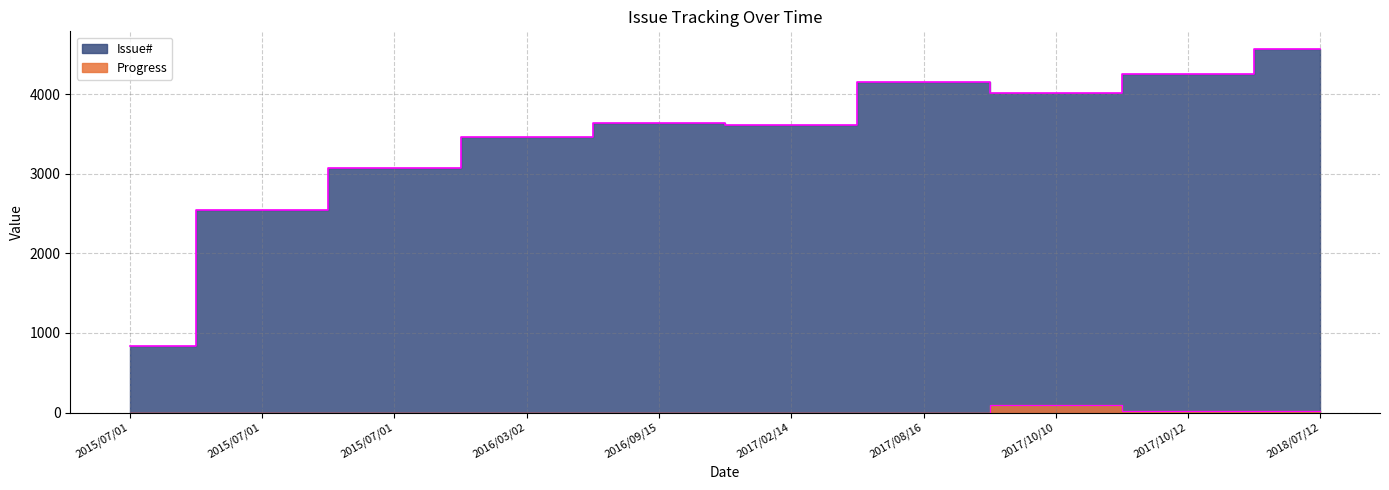

What are all the series names shown in the legend?

Issue#, Progress